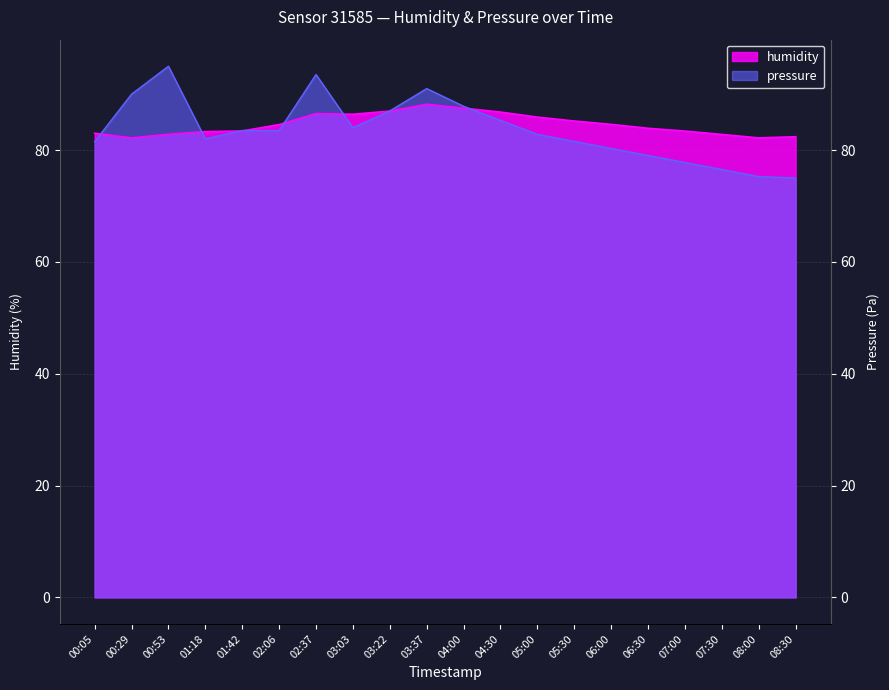

How many data points does each series have?

20